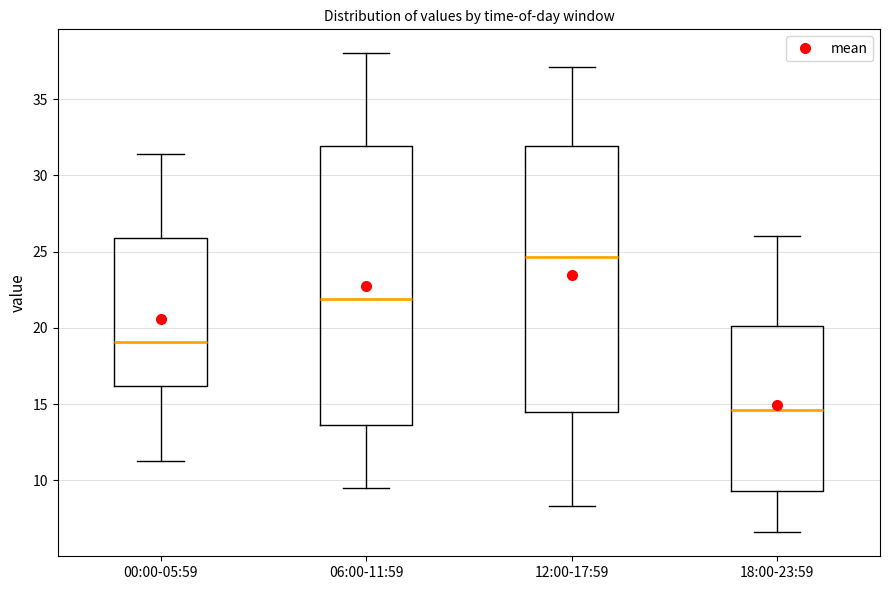

Comparing the boxes themselves (not the whiskers), which one is the tallest?

06:00-11:59